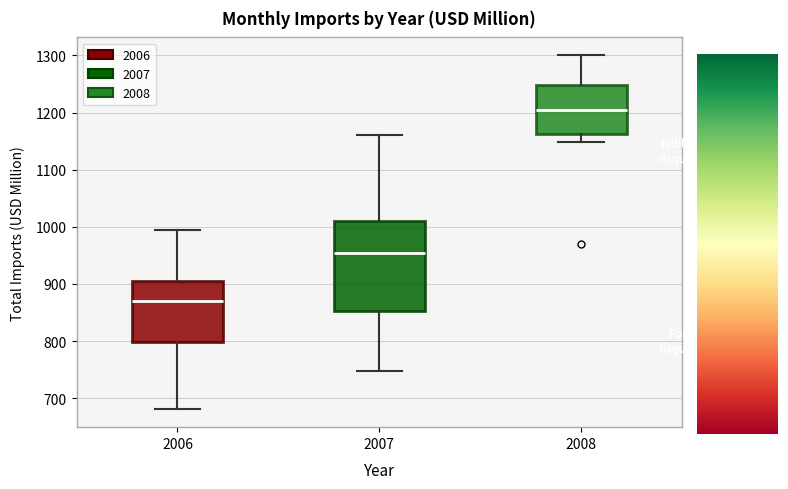

Reading left to right, transcribe this box plot: for each box, give where its median line is, the range the box spans, and where its two whiskers end, as read against the y-axis. The values are not printed on the chart, so give them approximately, as read against the axis.

2006: median 870, box 800 to 910, whiskers 680 to 990
2007: median 950, box 850 to 1010, whiskers 750 to 1160
2008: median 1210, box 1160 to 1250, whiskers 1150 to 1300